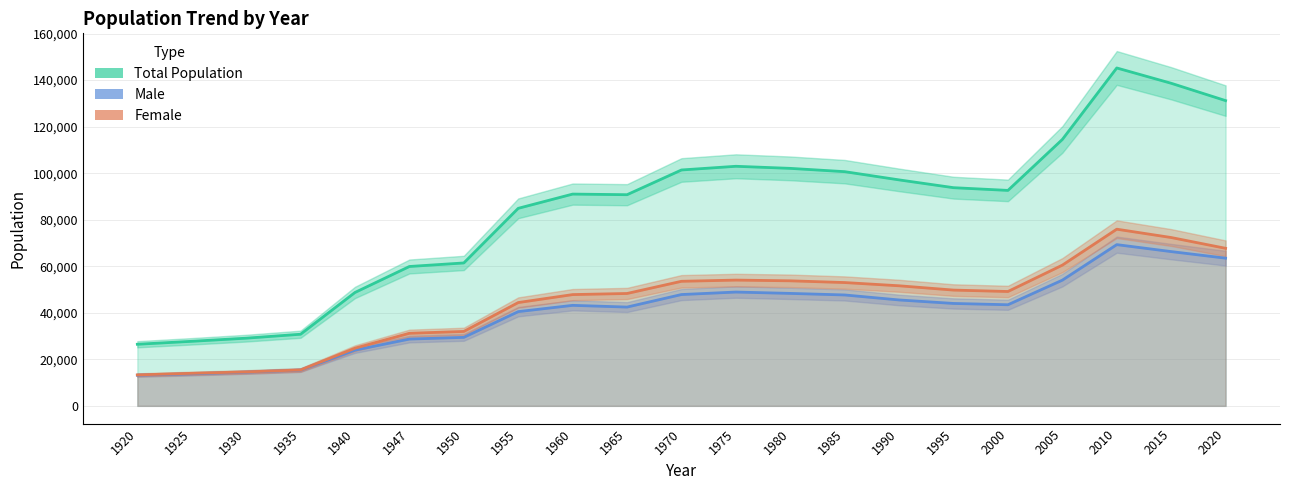

What is the difference between the highest and lowest values at 1960?

47813